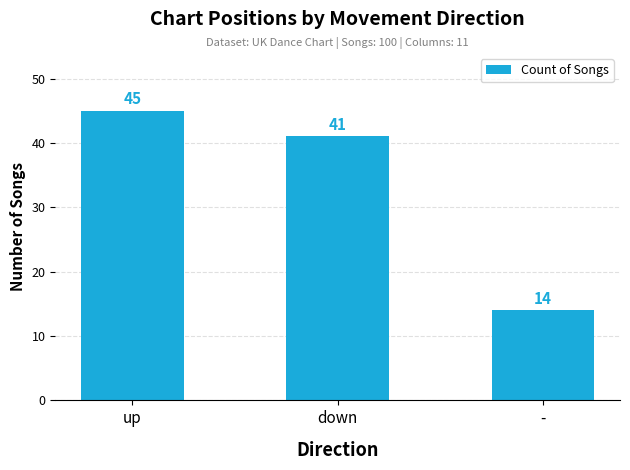

What is the sum of all values?

100